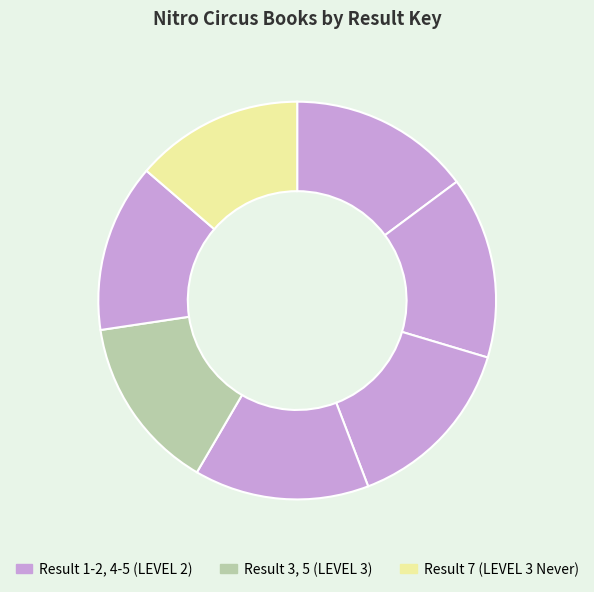

How many slices are in this pie chart?

7